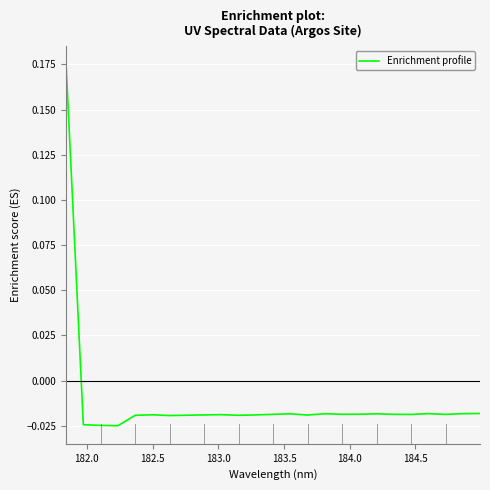

True or false: the data has more than 1 interior local peaks.

True